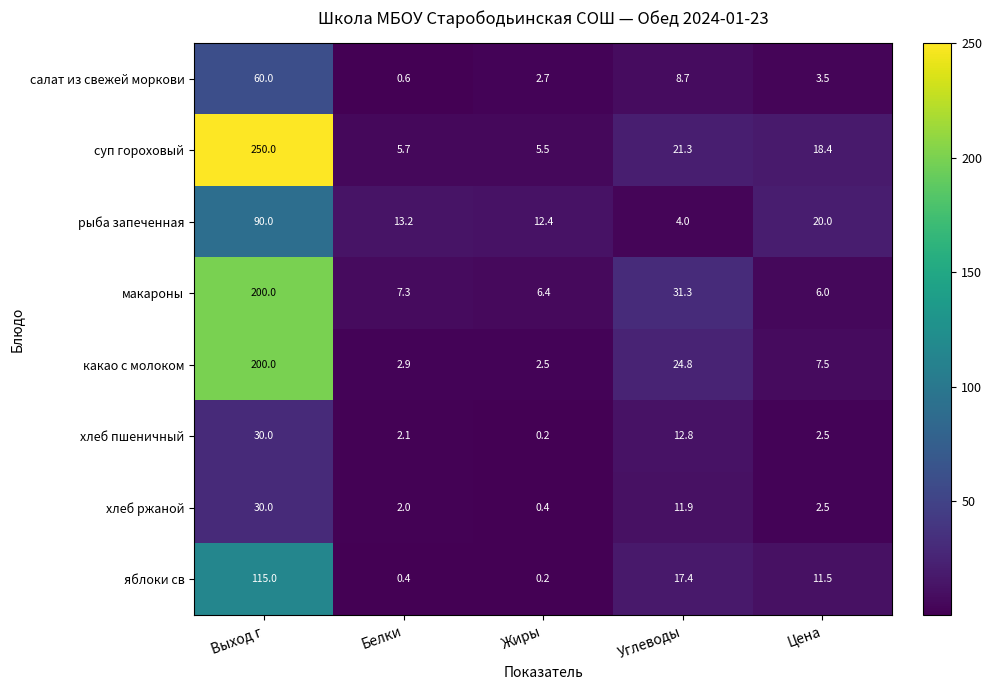

At which label does хлеб ржаной first exceed 2?

Выход г